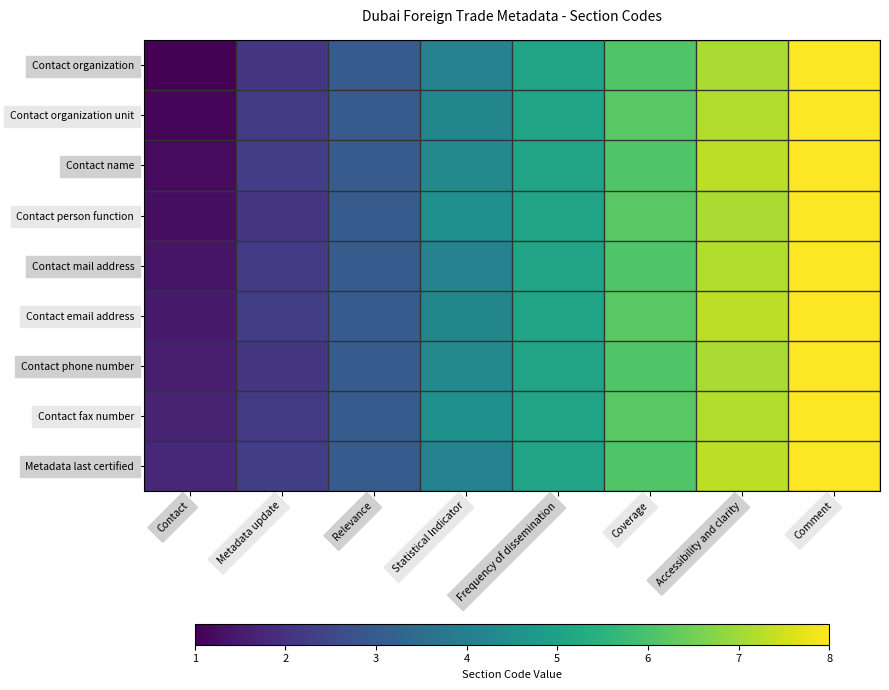

Which has a higher value, Coverage or Comment?

Comment